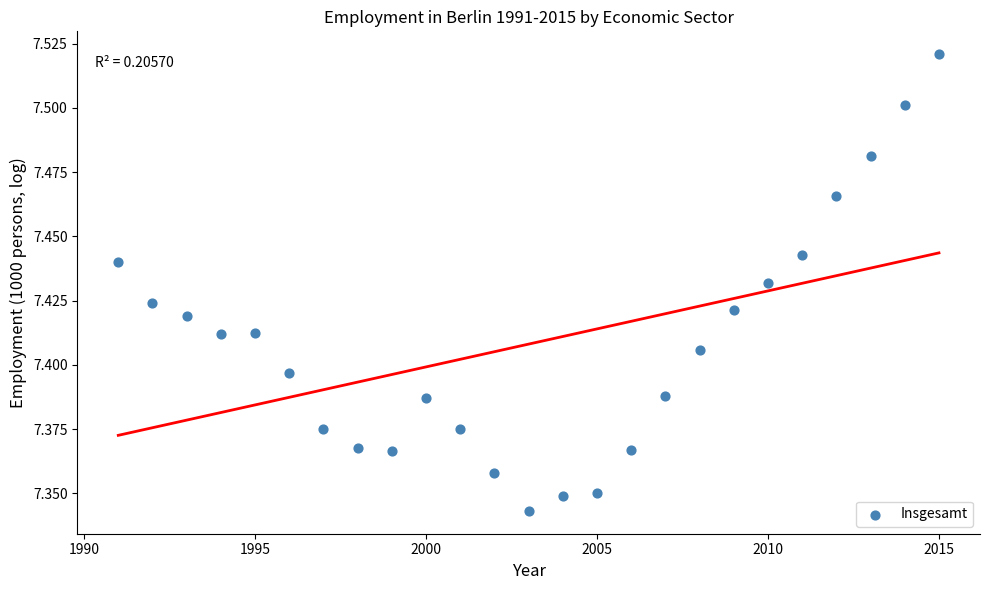

What is the range of X values (max minus min)?

24.0